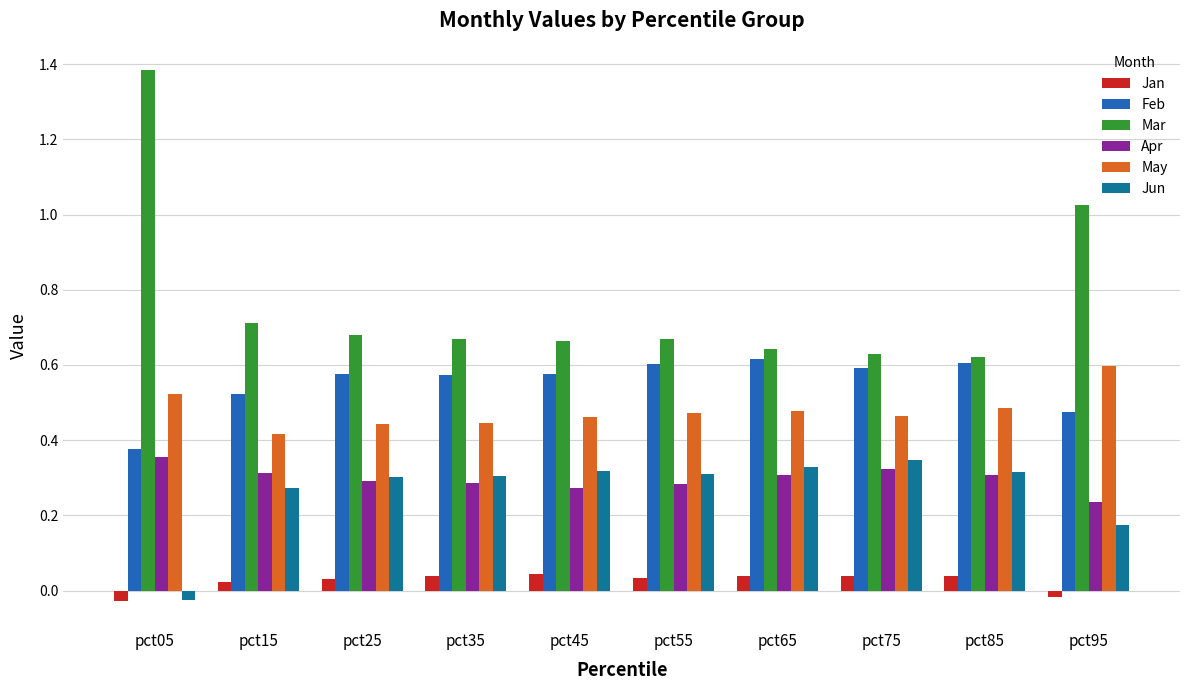

Count the May values in the range 0 to 1.

10